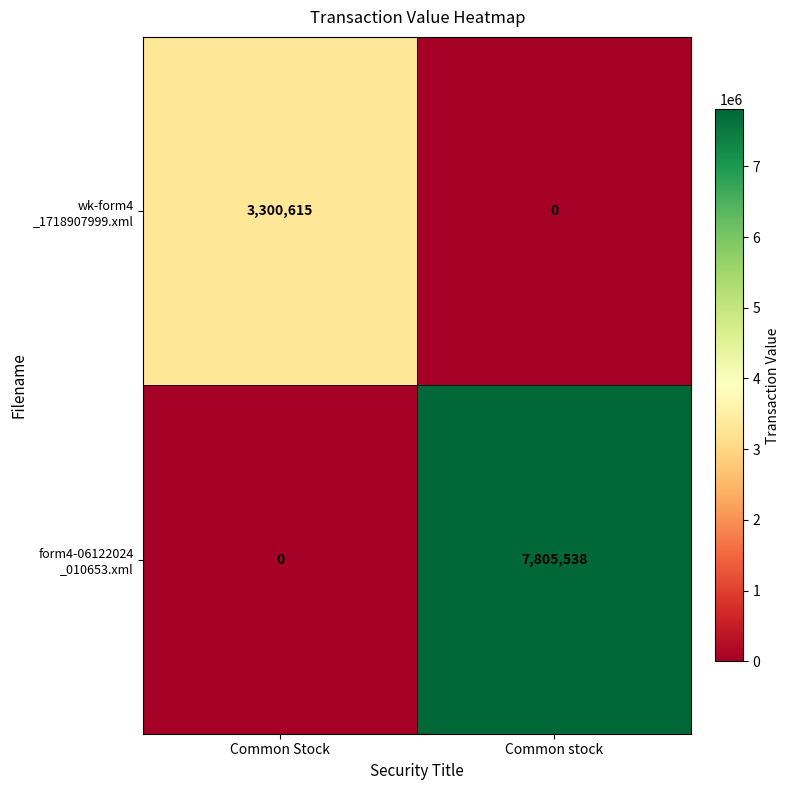

What is the total value across all series at Common Stock?

3300615